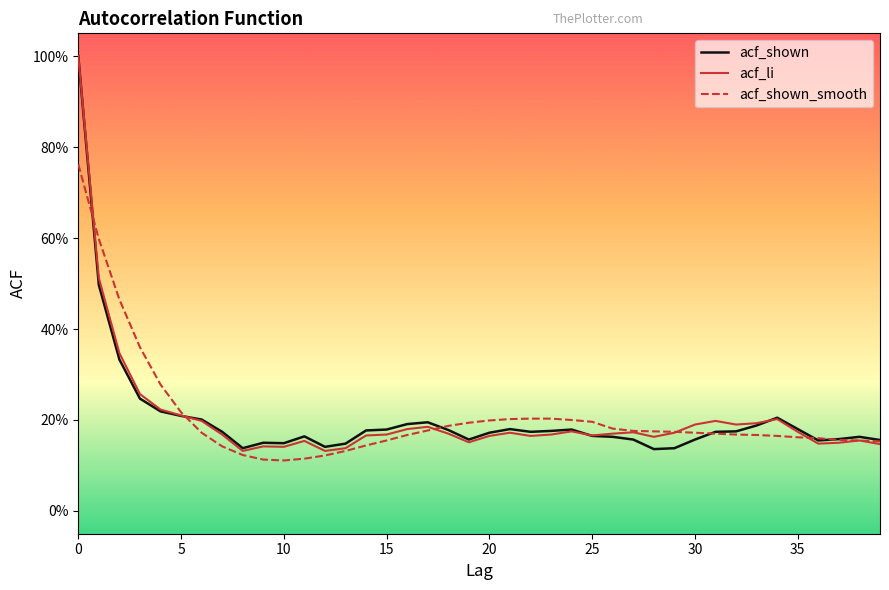

What are all the series names shown in the legend?

acf_shown, acf_li, acf_shown_smooth